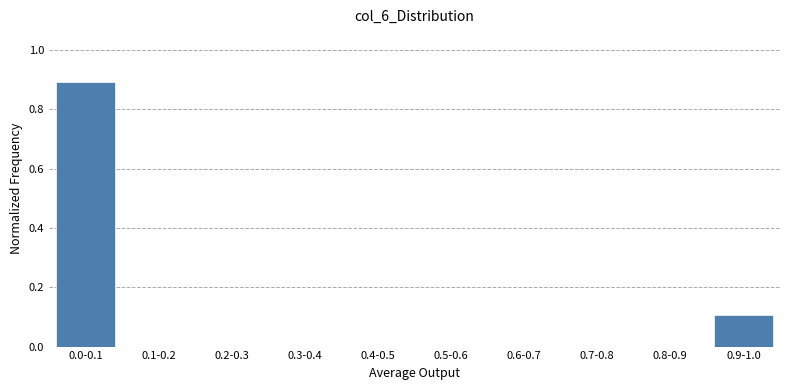

Reading left to right, what are all the values shown in this chart?

0.0-0.1=0.9	0.1-0.2=0.0	0.2-0.3=0.0	0.3-0.4=0.0	0.4-0.5=0.0	0.5-0.6=0.0	0.6-0.7=0.0	0.7-0.8=0.0	0.8-0.9=0.0	0.9-1.0=0.1